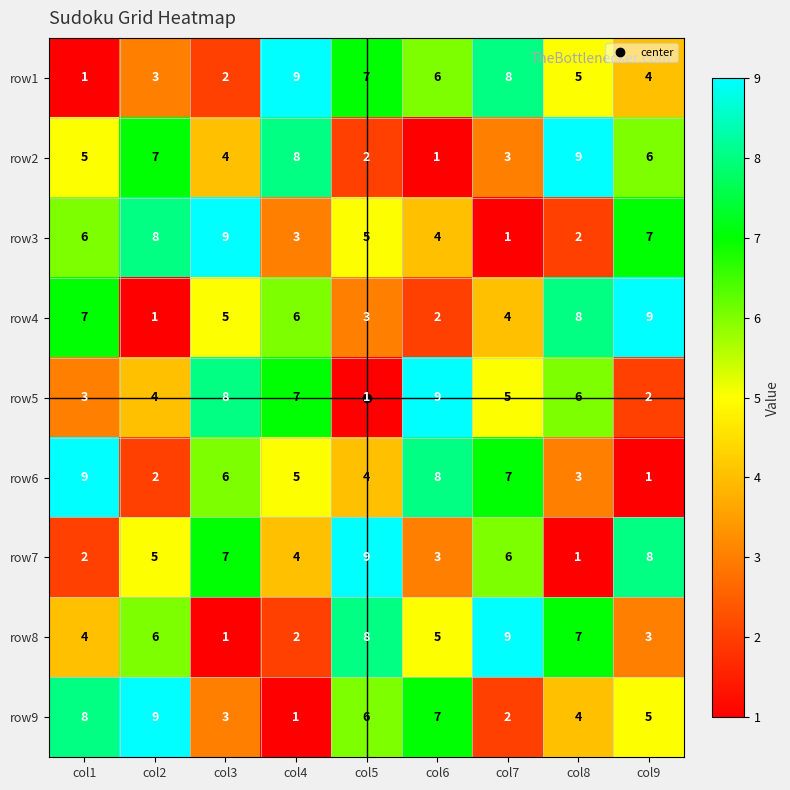

Rank the series at col6 from highest to lowest value.

row5, row6, row9, row1, row8, row3, row7, row4, row2